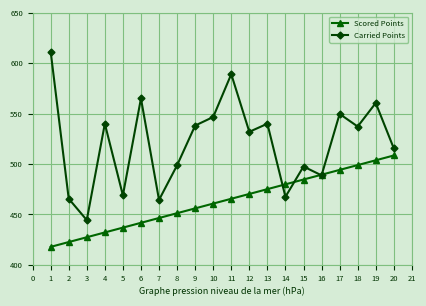

At 5, list the series in order from smallest to largest.

Scored Points, Carried Points